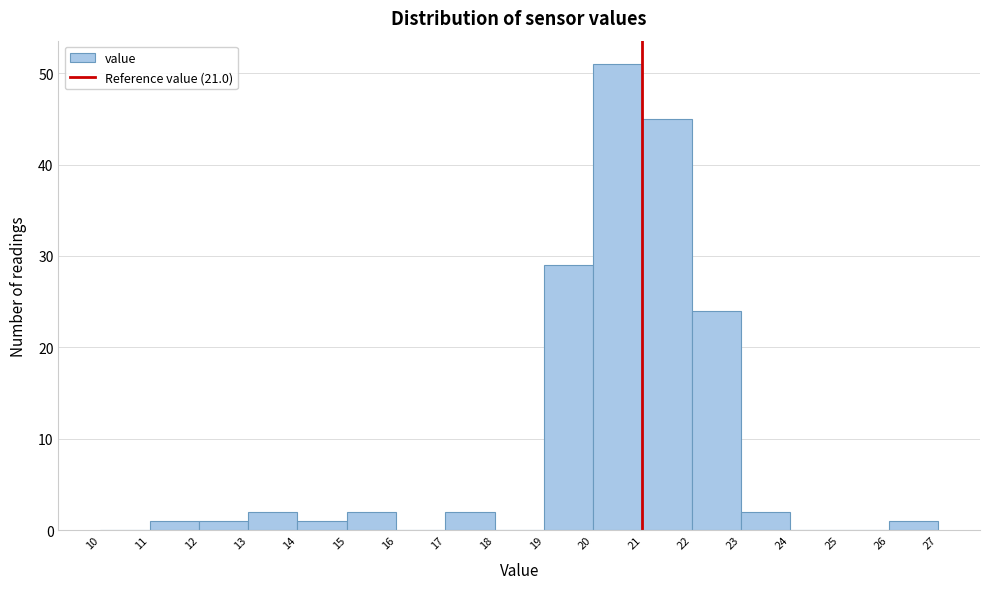

Reading left to right, list every bar in this chart as the range it spans on the x-axis followed by its height. The values are not printed on the chart, so give them approximately, as read against the axis.

10 to 11: 0
11 to 12: 1
12 to 13: 1
13 to 14: 2
14 to 15: 1
15 to 16: 2
16 to 17: 0
17 to 18: 2
18 to 19: 0
19 to 20: 29
20 to 21: 51
21 to 22: 45
22 to 23: 24
23 to 24: 2
24 to 25: 0
25 to 26: 0
26 to 27: 1